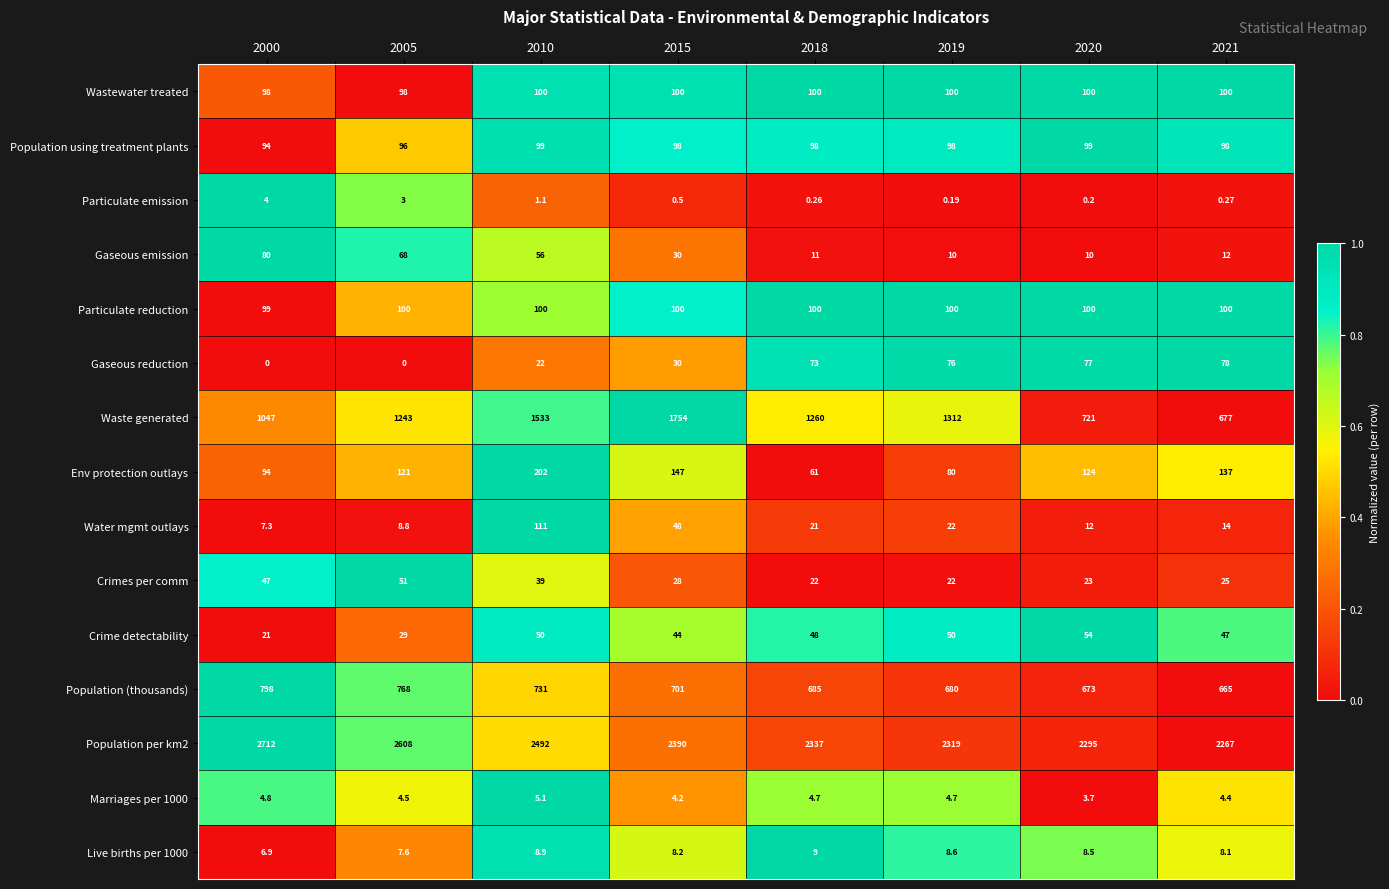

Which series has the largest range (max minus min)?

Waste generated